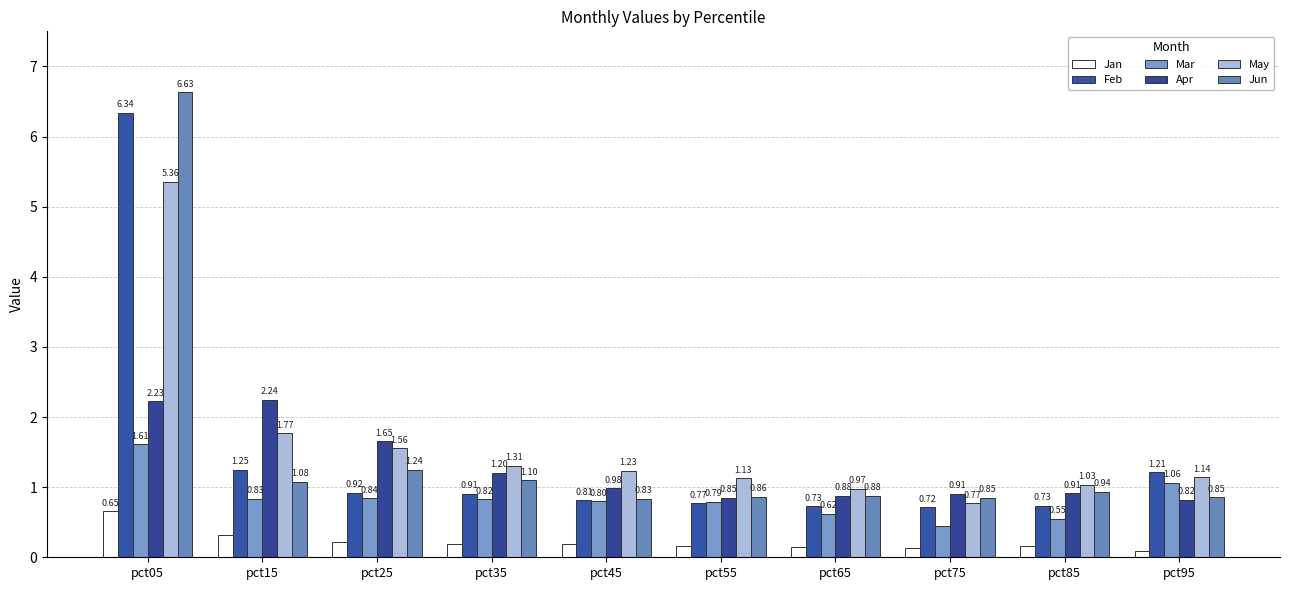

Reading left to right, transcribe all the data shown in this chart.

Jan: 0.7	0.3	0.2	0.2	0.2	0.2	0.1	0.1	0.2	0.1
Feb: 6.3	1.2	0.9	0.9	0.8	0.8	0.7	0.7	0.7	1.2
Mar: 1.6	0.8	0.8	0.8	0.8	0.8	0.6	0.4	0.5	1.1
Apr: 2.2	2.2	1.7	1.2	1.0	0.9	0.9	0.9	0.9	0.8
May: 5.4	1.8	1.6	1.3	1.2	1.1	1.0	0.8	1.0	1.1
Jun: 6.6	1.1	1.2	1.1	0.8	0.9	0.9	0.8	0.9	0.9